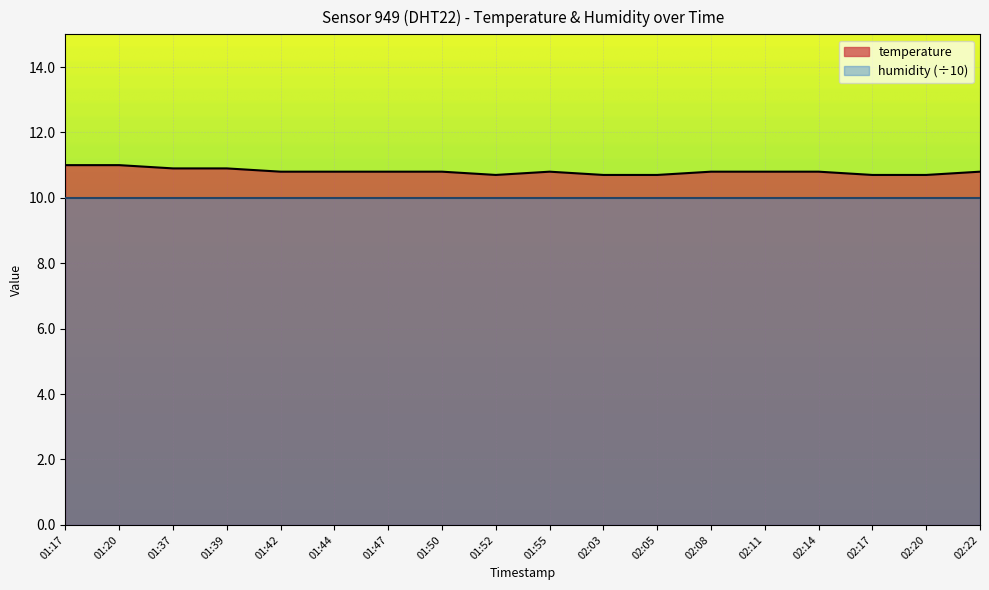

Which has a higher value, 02:14 or 01:39?

01:39